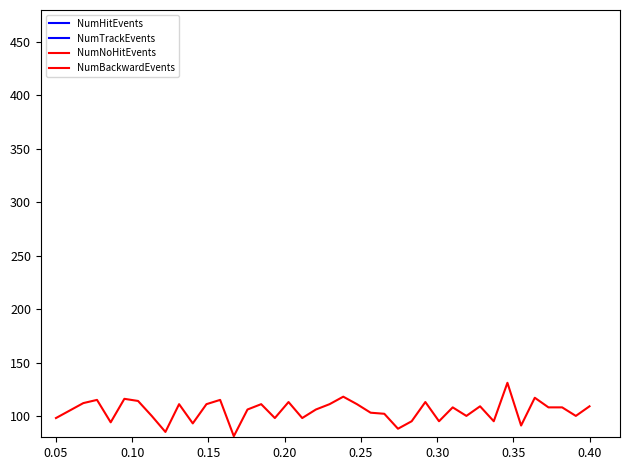

Which series has the largest range (max minus min)?

NumTrackEvents